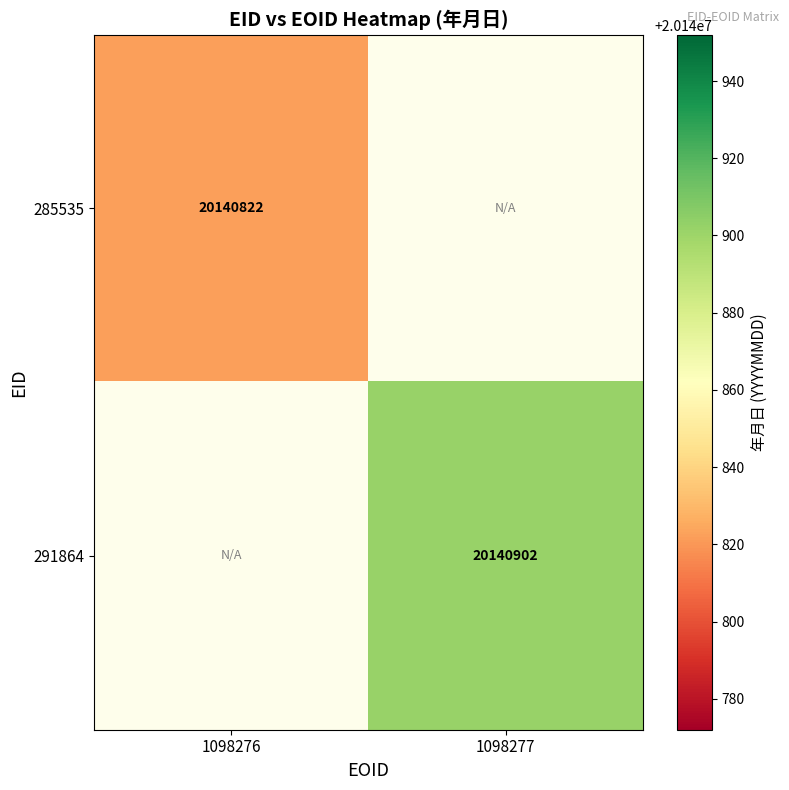

List the labels in order of 291864 value, largest first.

1098276, 1098277